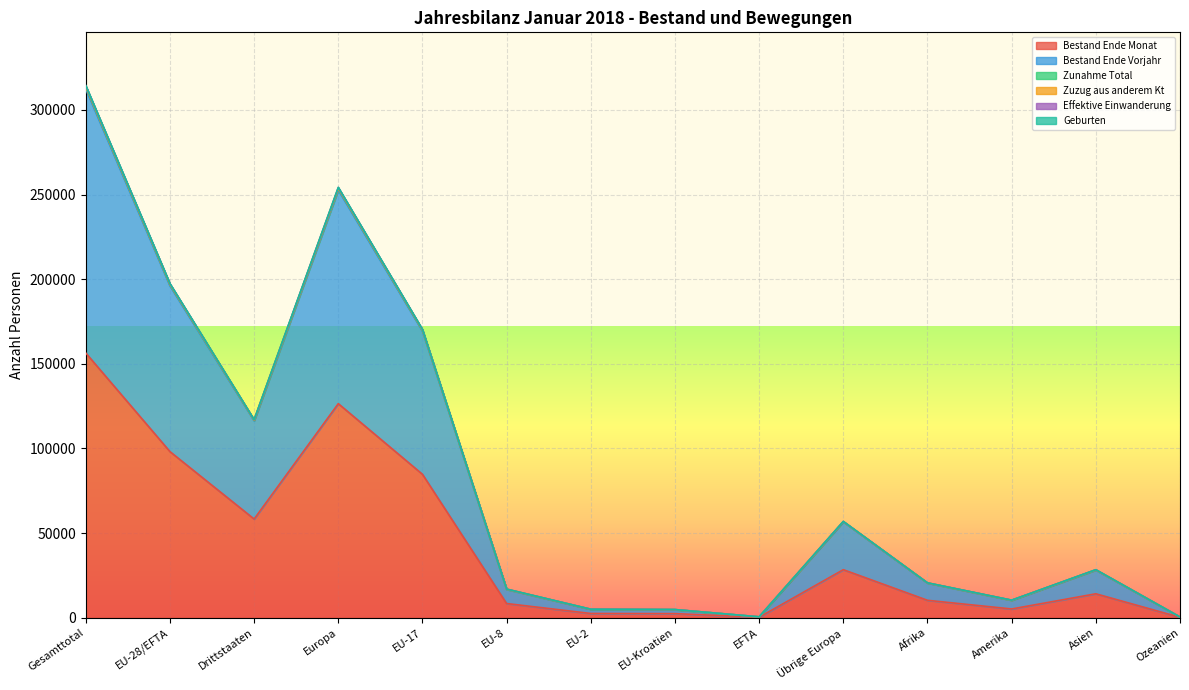

Reading left to right, extract all data points from this chart.

Bestand Ende Monat: Gesamttotal=156364	EU-28/EFTA=98103	Drittstaaten=58261	Europa=126442	EU-17=84691	EU-8=8339	EU-2=2465	EU-Kroatien=2373	EFTA=235	Übrige Europa=28339	Afrika=10244	Amerika=5124	Asien=14098	Ozeanien=188
Bestand Ende Vorjahr: Gesamttotal=312249	EU-28/EFTA=195975	Drittstaaten=116274	Europa=252592	EU-17=169199	EU-8=16636	EU-2=4925	EU-Kroatien=4746	EFTA=469	Übrige Europa=56617	Afrika=20417	Amerika=10227	Asien=28105	Ozeanien=376
Zunahme Total: Gesamttotal=314382	EU-28/EFTA=197382	Drittstaaten=117000	Europa=254239	EU-17=170297	EU-8=16883	EU-2=4969	EU-Kroatien=4762	EFTA=471	Übrige Europa=56857	Afrika=20566	Amerika=10332	Asien=28329	Ozeanien=378
Zuzug aus anderem Kt: Gesamttotal=314227	EU-28/EFTA=197293	Drittstaaten=116934	Europa=254122	EU-17=170228	EU-8=16867	EU-2=4968	EU-Kroatien=4759	EFTA=471	Übrige Europa=56829	Afrika=20546	Amerika=10331	Asien=28312	Ozeanien=378
Effektive Einwanderung: Gesamttotal=313605	EU-28/EFTA=196880	Drittstaaten=116725	Europa=253636	EU-17=169900	EU-8=16794	EU-2=4960	EU-Kroatien=4756	EFTA=470	Übrige Europa=56756	Afrika=20520	Amerika=10288	Asien=28248	Ozeanien=377
Geburten: Gesamttotal=313408	EU-28/EFTA=196731	Drittstaaten=116677	Europa=253471	EU-17=169770	EU-8=16782	EU-2=4953	EU-Kroatien=4756	EFTA=470	Übrige Europa=56740	Afrika=20513	Amerika=10277	Asien=28234	Ozeanien=377